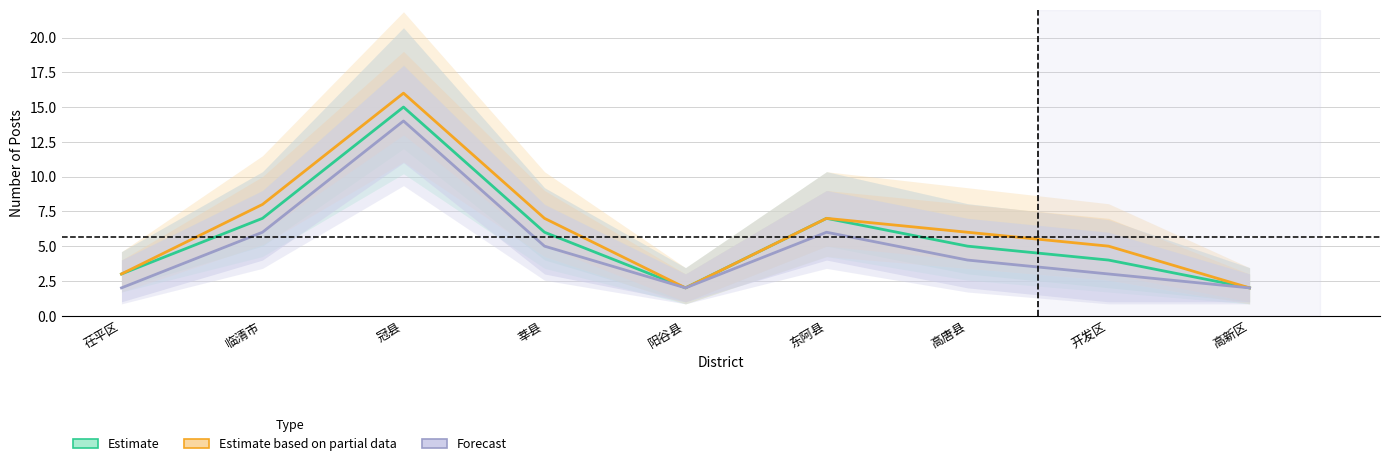

What is the maximum value for Forecast?

14